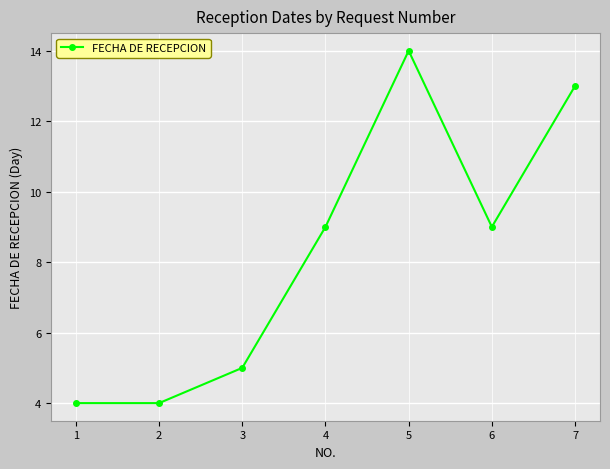

At which category does the chart reach its peak across all series?

5